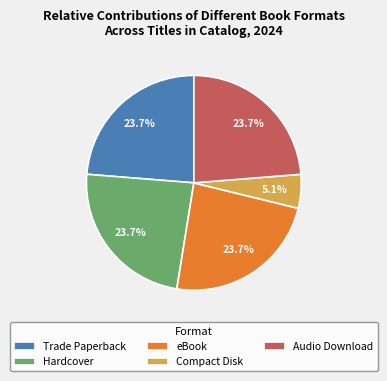

Is there any slice that represents more than half of the pie?

No